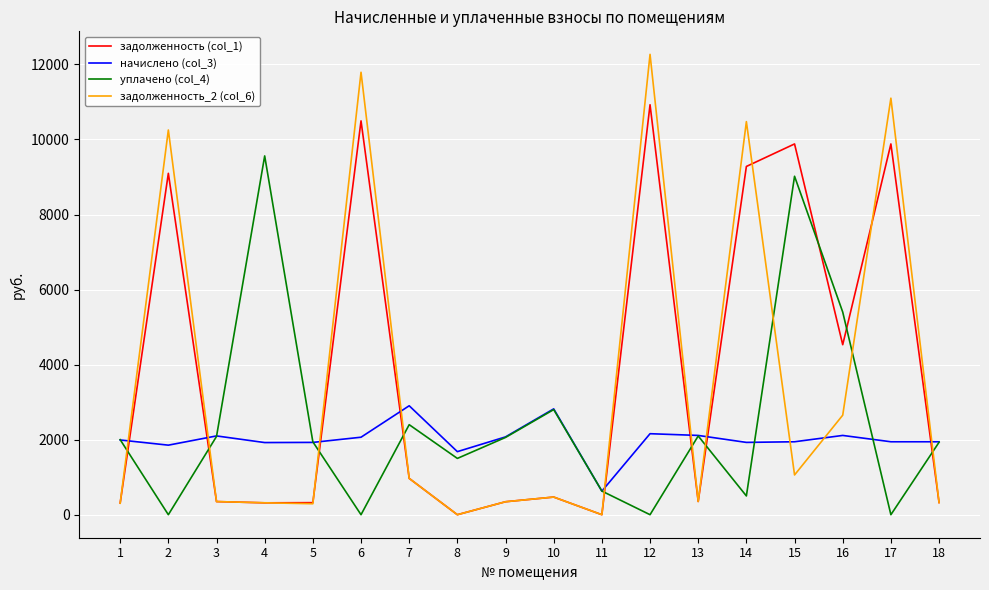

True or false: начислено (col_3) has a value of 468.1 at 9.

False